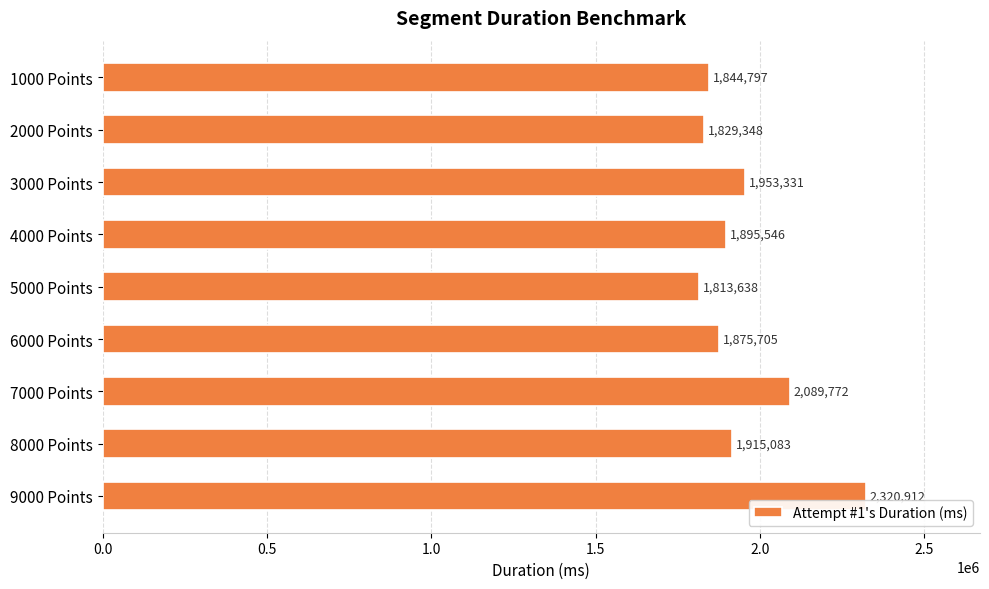

The chart shows a value of 2721211 at 1000 Points. True or false?

False